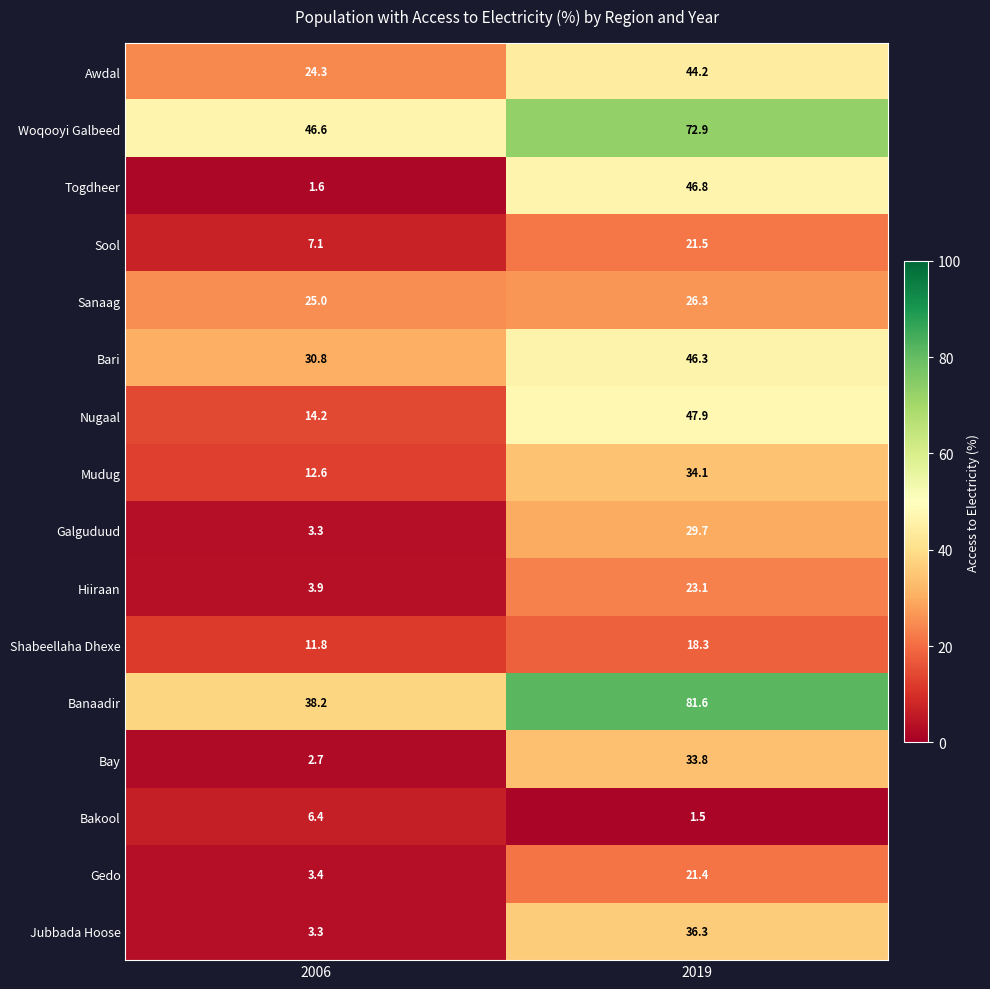

What is the total value across all series at 2019?

585.7